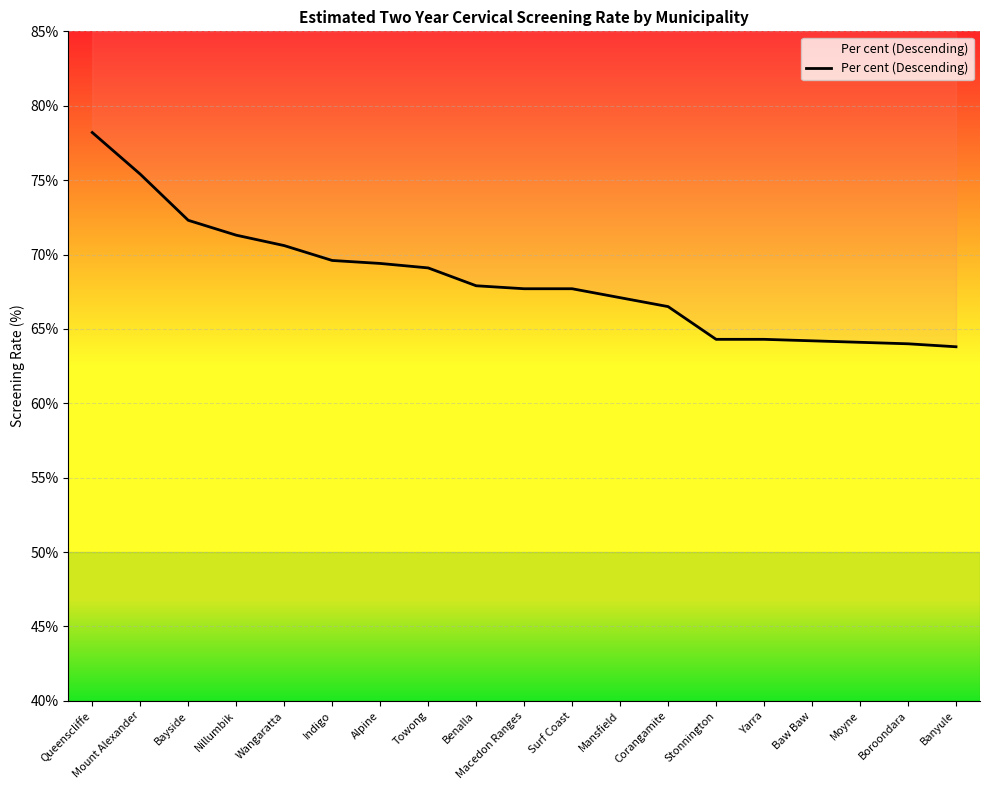

Reading right to left, list all the values displayed in this chart.

Banyule=63.8	Boroondara=64.0	Moyne=64.1	Baw Baw=64.2	Yarra=64.3	Stonnington=64.3	Corangamite=66.5	Mansfield=67.1	Surf Coast=67.7	Macedon Ranges=67.7	Benalla=67.9	Towong=69.1	Alpine=69.4	Indigo=69.6	Wangaratta=70.6	Nillumbik=71.3	Bayside=72.3	Mount Alexander=75.4	Queenscliffe=78.2